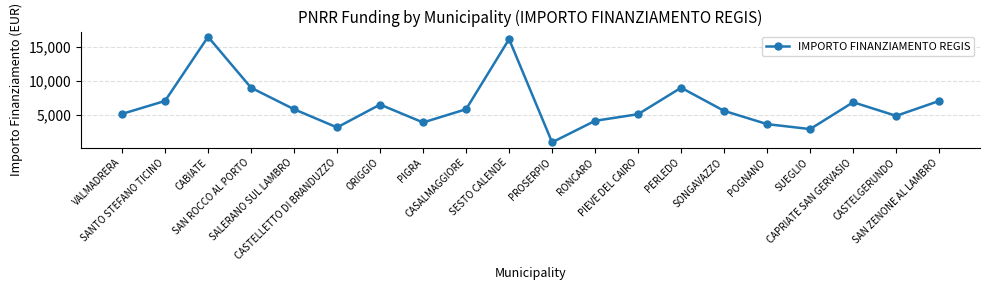

What is the difference between the maximum and minimum values?

15492